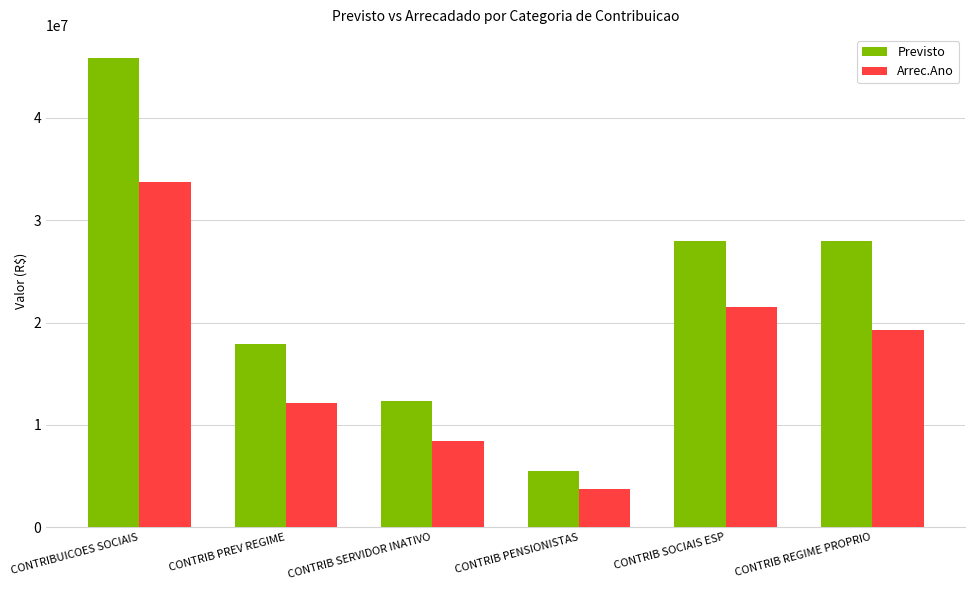

What is the minimum value for Previsto?

5514247.0